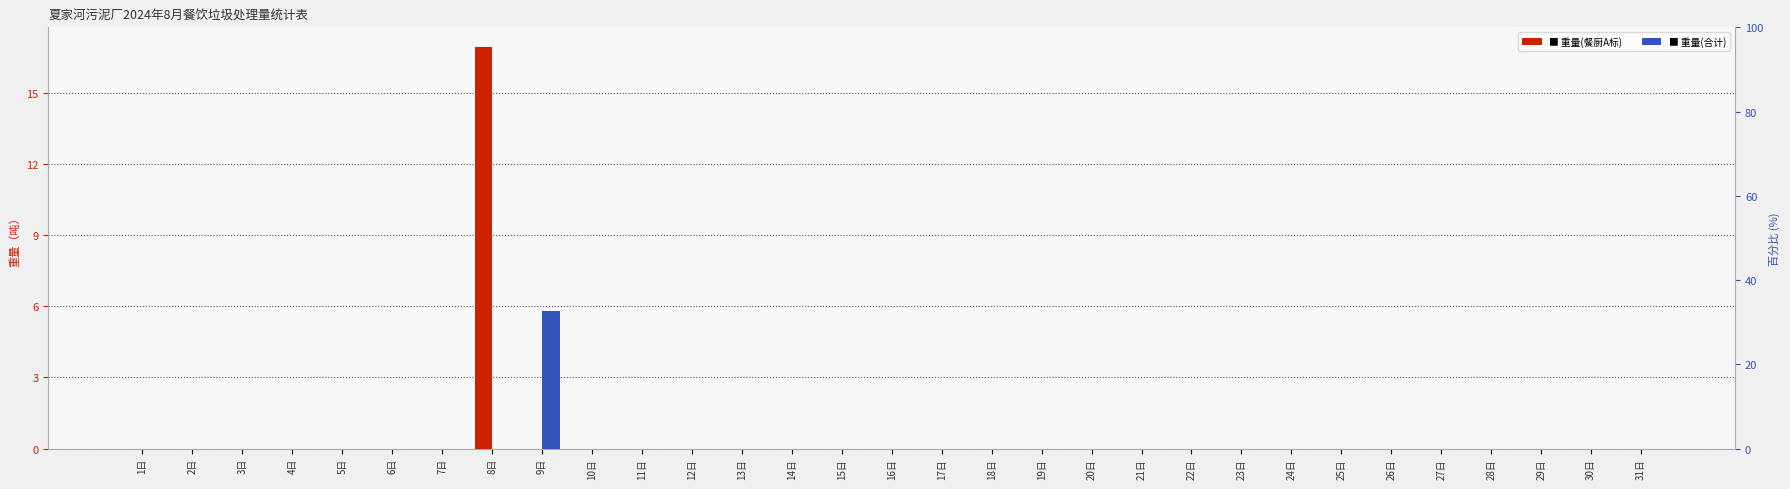

Which series changed the most between 23日 and 25日?

重量(厨余高新园区餐厨A标)